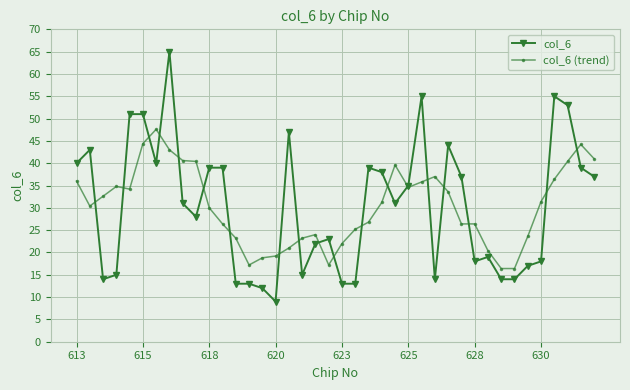

List the series in order of their peak value, lowest first.

col_6 (trend), col_6